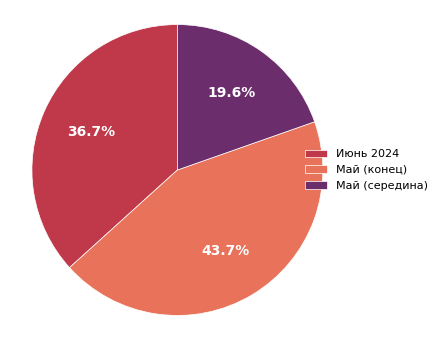

Combined, do Май (середина) and Июнь 2024 account for over 50%?

Yes